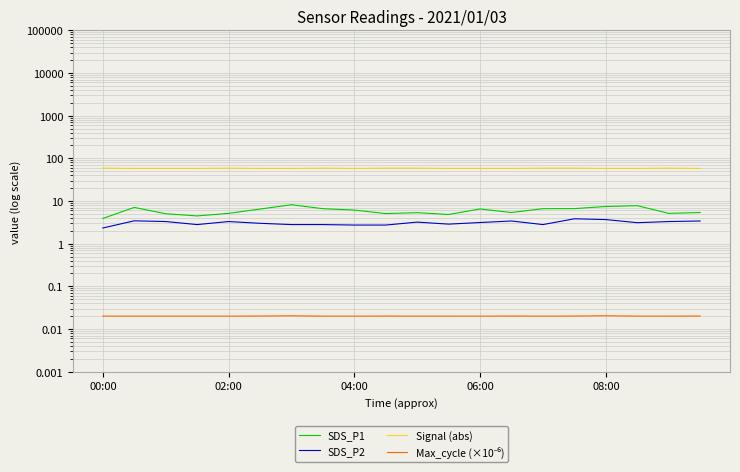

Is this an area chart (filled region under the line)?

No